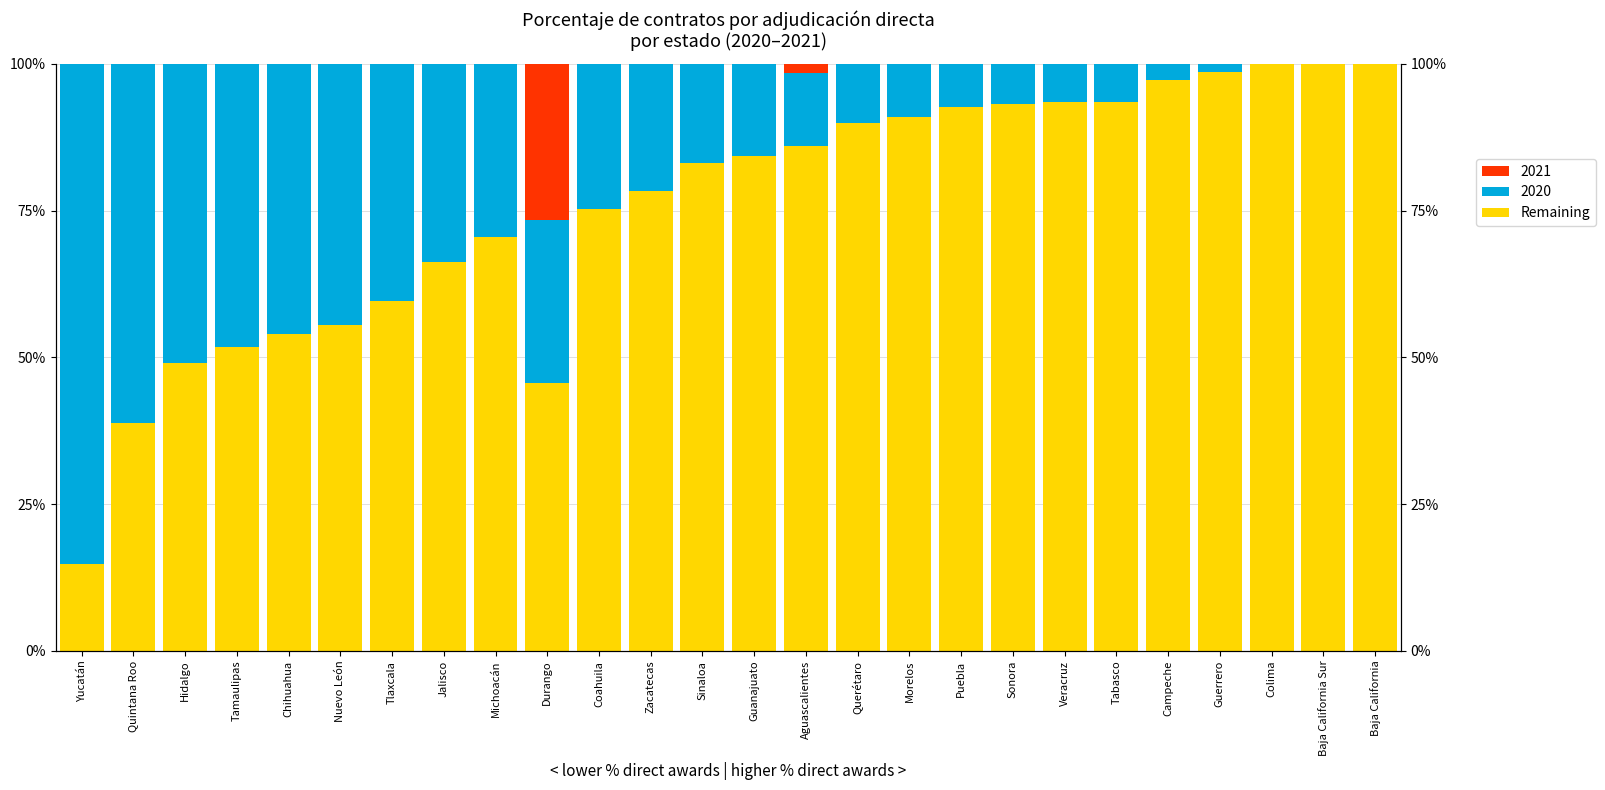

List the labels in order of value, largest first.

Colima, Baja California Sur, Baja California, Guerrero, Campeche, Tabasco, Veracruz, Sonora, Puebla, Morelos, Querétaro, Aguascalientes, Guanajuato, Sinaloa, Zacatecas, Coahuila, Michoacán, Jalisco, Tlaxcala, Nuevo León, Chihuahua, Tamaulipas, Hidalgo, Durango, Quintana Roo, Yucatán